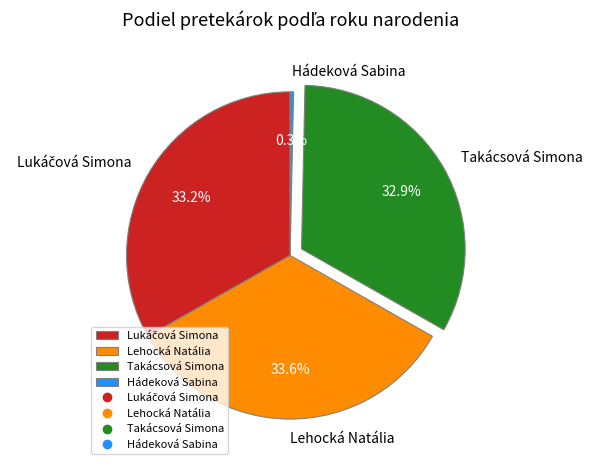

Is there a majority slice in this chart?

No